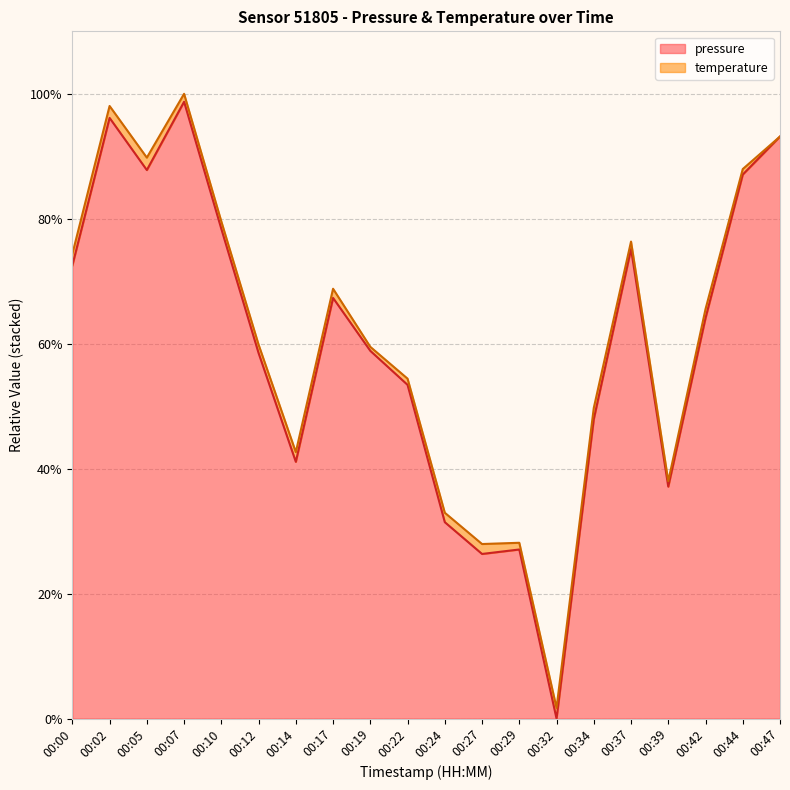

Reading right to left, what are all the values shown in this chart?

00:47=23.4	00:44=21.9	00:42=16.1	00:39=9.3	00:37=18.9	00:34=12.1	00:32=0.0	00:29=6.8	00:27=6.6	00:24=7.9	00:22=13.4	00:19=14.8	00:17=16.9	00:14=10.3	00:12=14.7	00:10=19.7	00:07=24.8	00:05=22.1	00:02=24.2	00:00=18.2